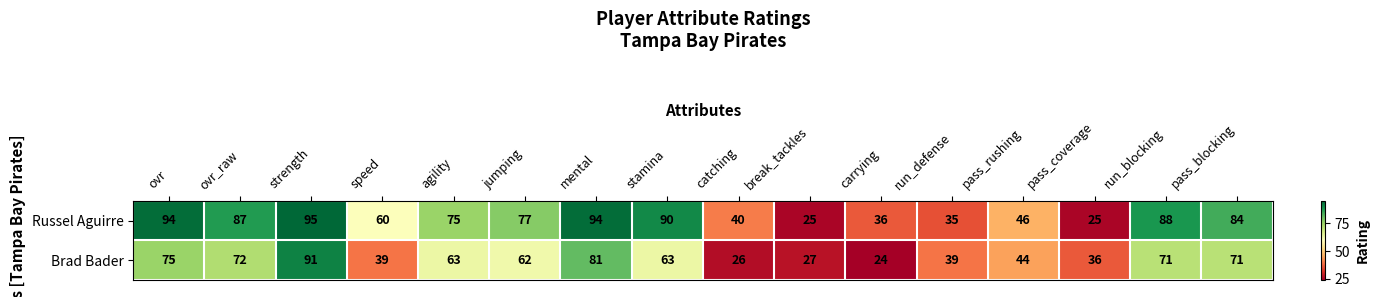

At break_tackles, list the series in order from largest to smallest.

Brad Bader, Russel Aguirre